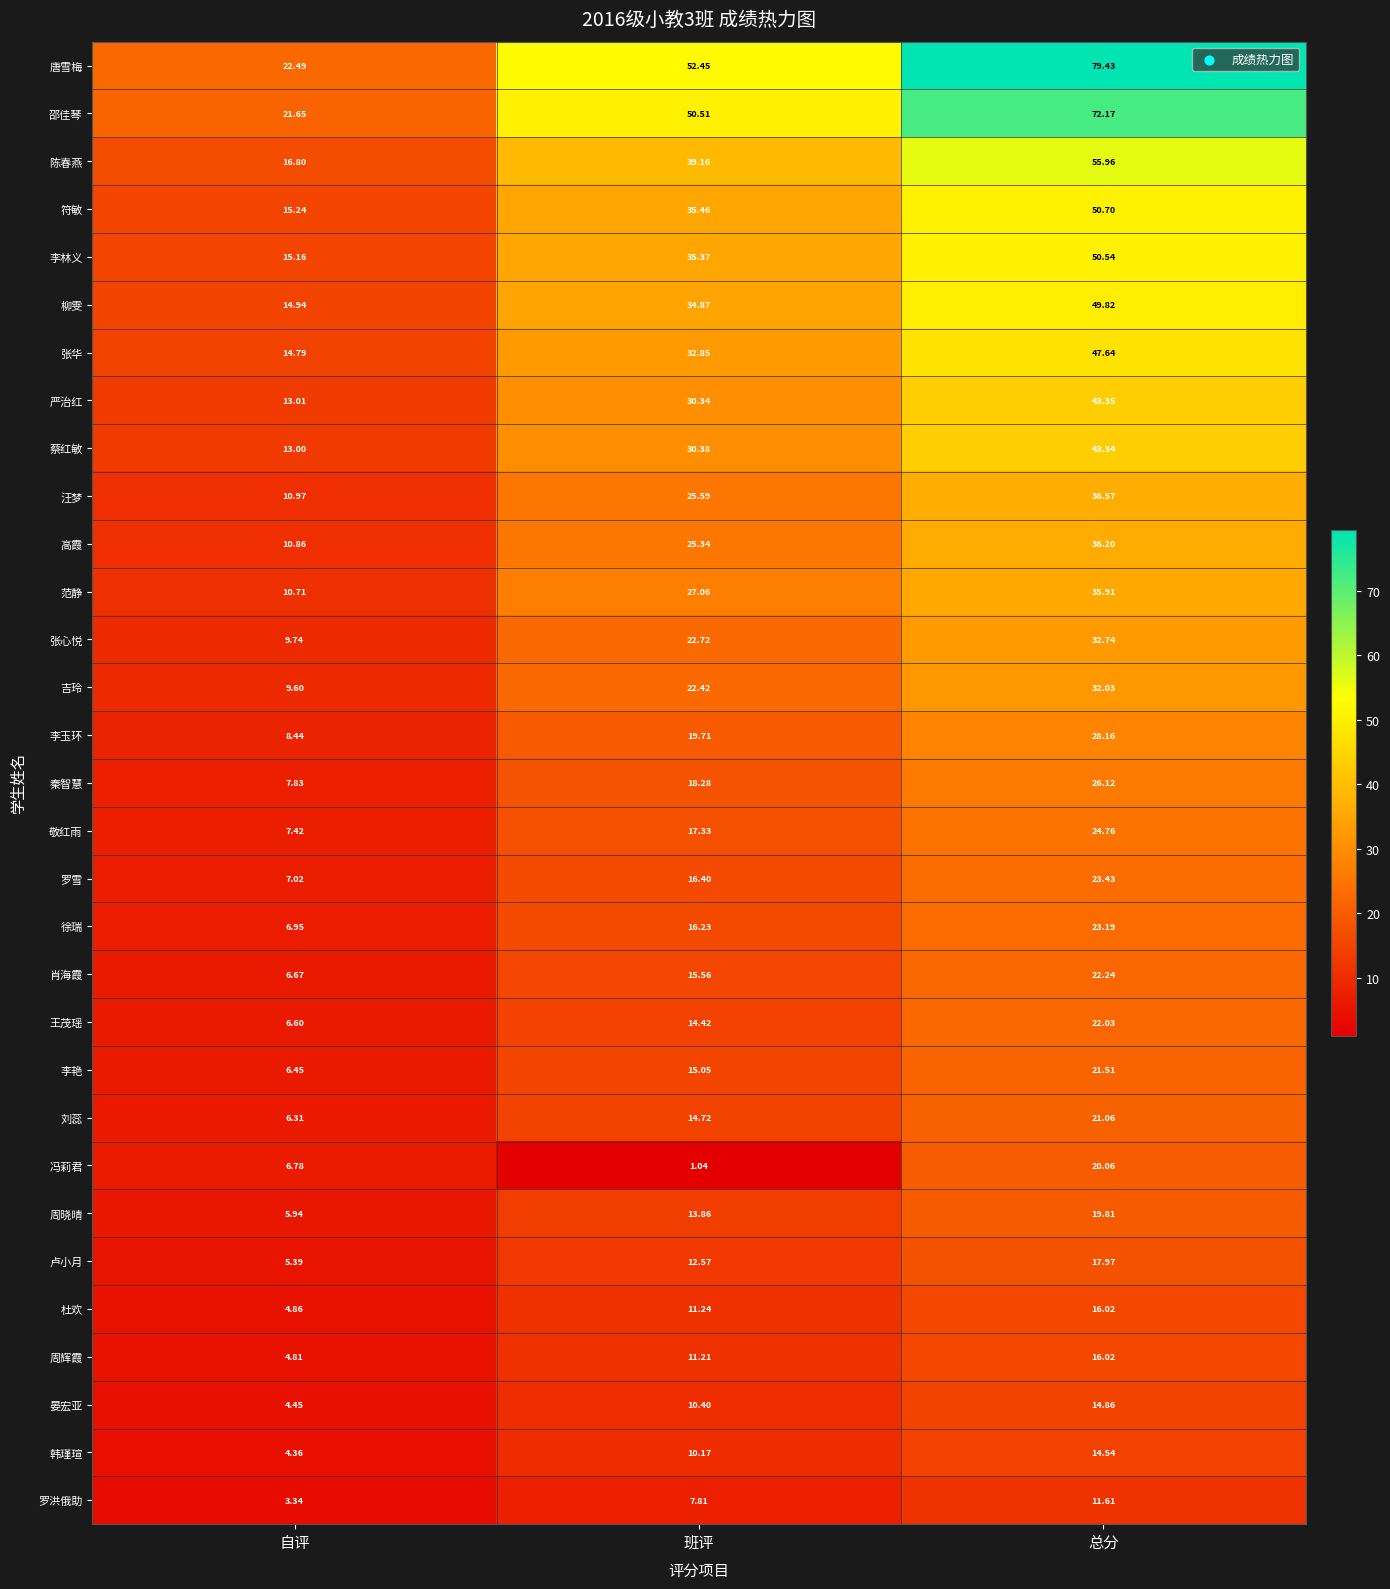

At which label does 徐瑞 first exceed 16?

班评